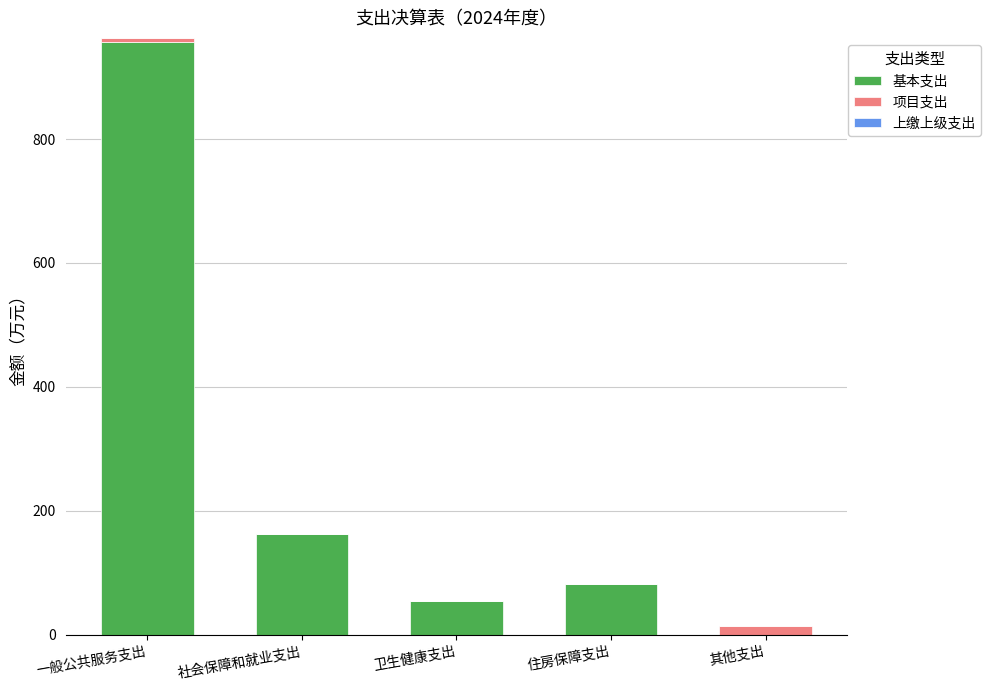

Is it true that 基本支出 equals -457.6 at 其他支出?

False